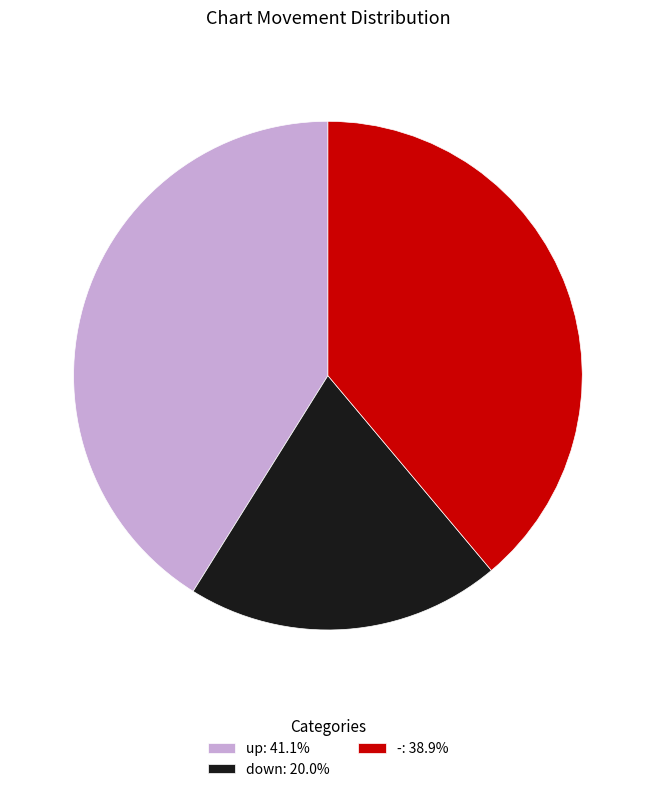

Is there a majority slice in this chart?

No